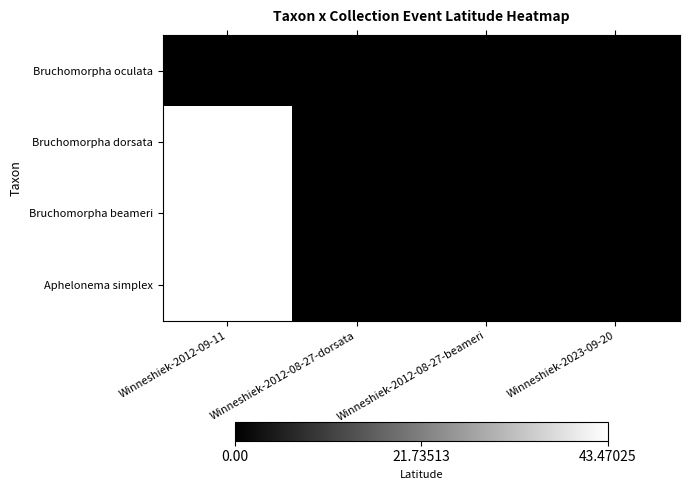

Reading left to right, transcribe all the data shown in this chart.

Bruchomorpha oculata: Winneshiek-2012-09-11=0.0	Winneshiek-2012-08-27-dorsata=0.0	Winneshiek-2012-08-27-beameri=0.0	Winneshiek-2023-09-20=0.0
Bruchomorpha dorsata: Winneshiek-2012-09-11=43.3	Winneshiek-2012-08-27-dorsata=0.0	Winneshiek-2012-08-27-beameri=0.0	Winneshiek-2023-09-20=0.0
Bruchomorpha beameri: Winneshiek-2012-09-11=43.3	Winneshiek-2012-08-27-dorsata=0.0	Winneshiek-2012-08-27-beameri=0.0	Winneshiek-2023-09-20=0.0
Aphelonema simplex: Winneshiek-2012-09-11=43.5	Winneshiek-2012-08-27-dorsata=0.0	Winneshiek-2012-08-27-beameri=0.0	Winneshiek-2023-09-20=0.0